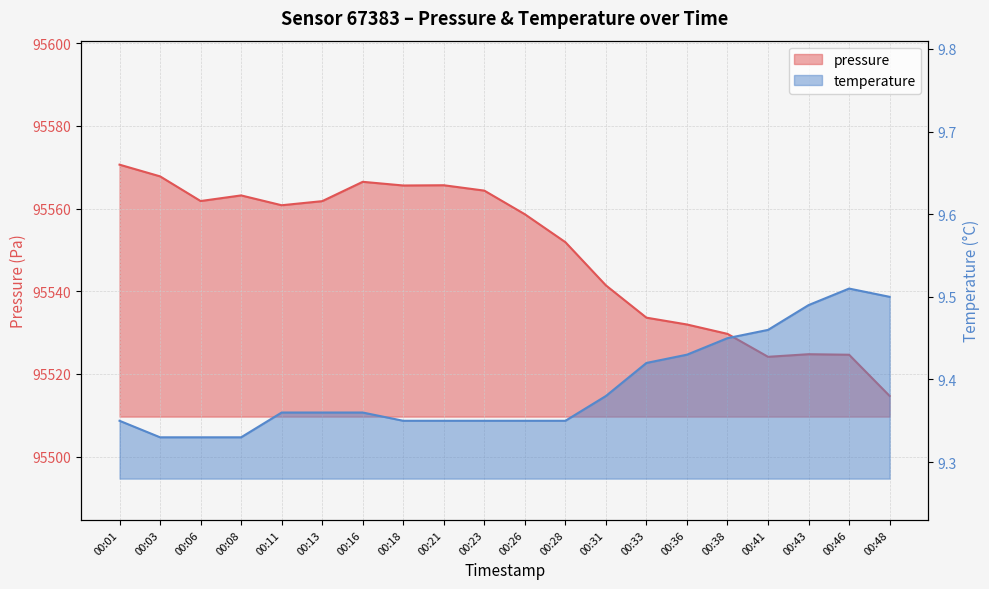

What is the value of the pressure point at the 1st from the left?

95570.6